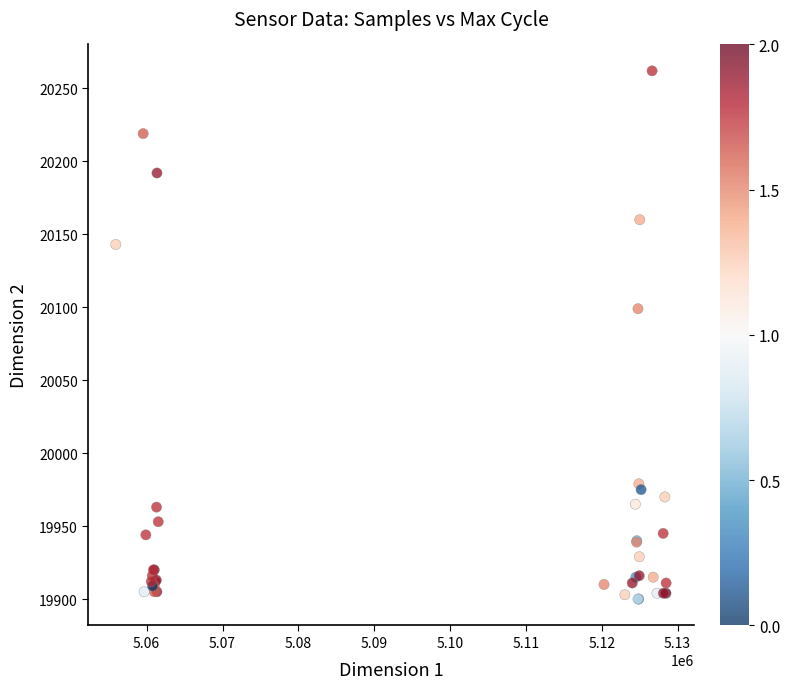

What Y value in the scatter plot is closest to 20081?

20099